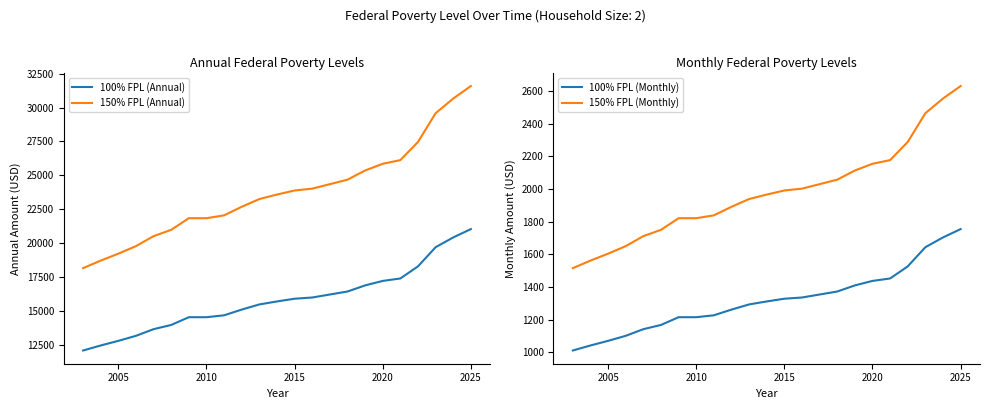

What is the greatest value displayed?

31579.8